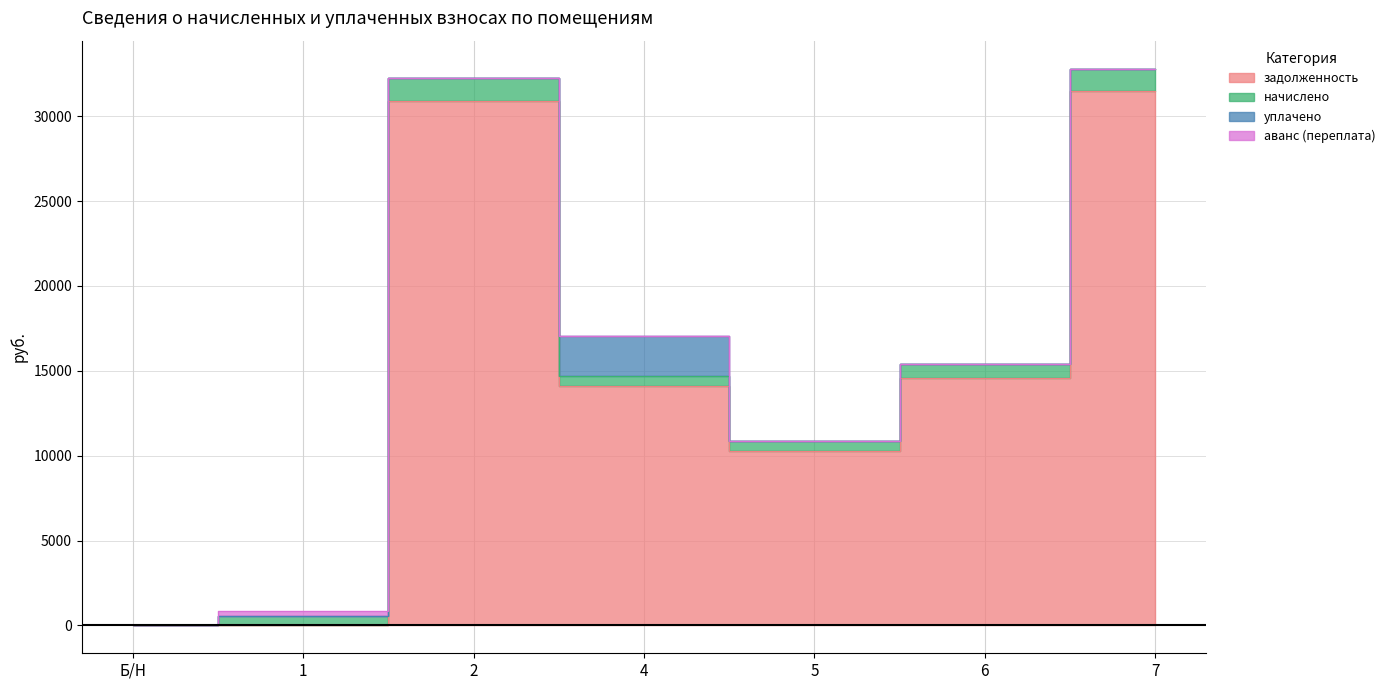

What is the spread (max minus min) of values at 5?

10296.7